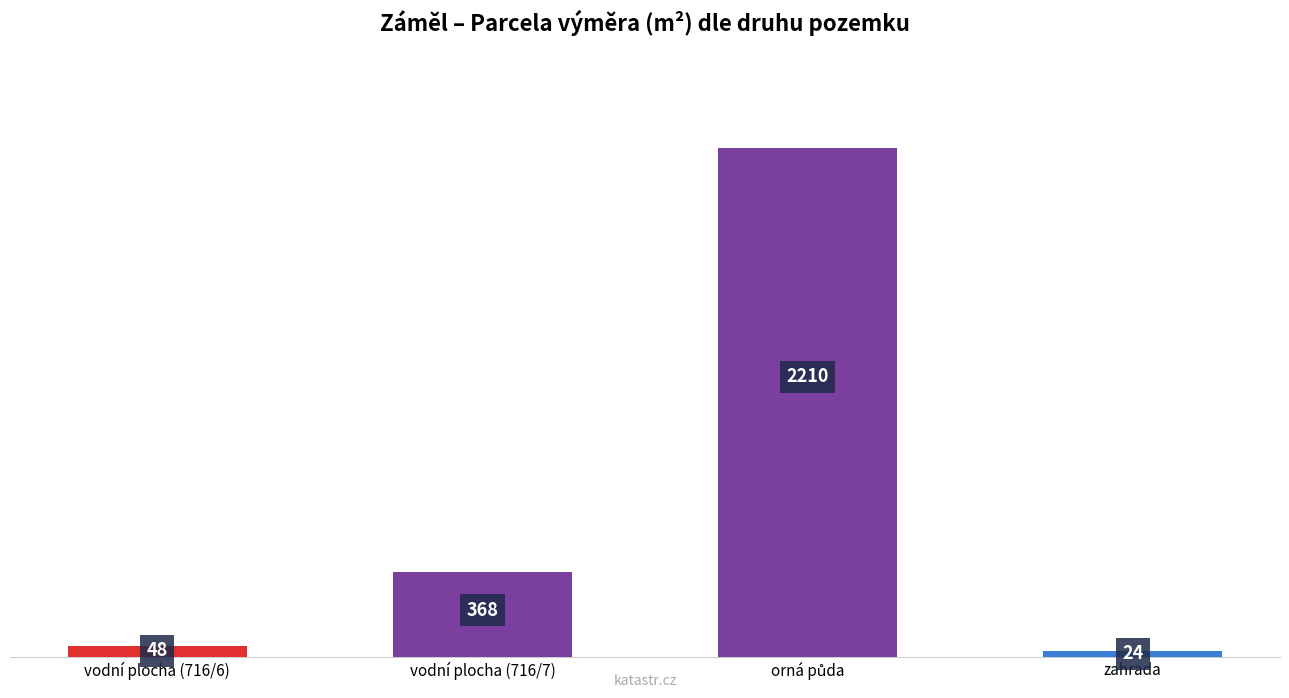

How many data points are less than 368?

2